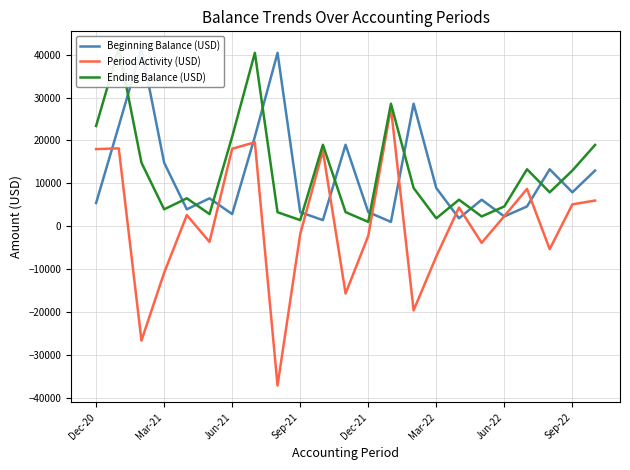

True or false: Period Activity (USD) and Beginning Balance (USD) cross at least once.

True